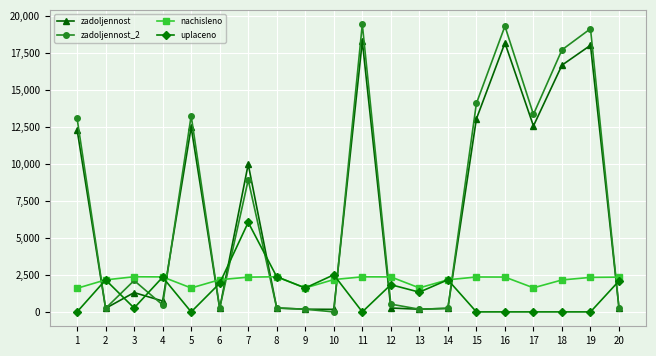

At which label is zadoljennost_2 closest to 9717?

7